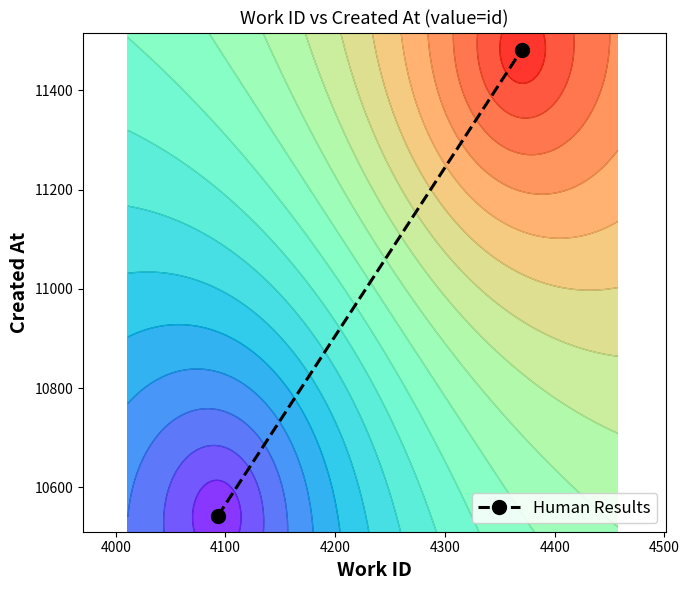

What is the difference between the maximum and minimum values?

940